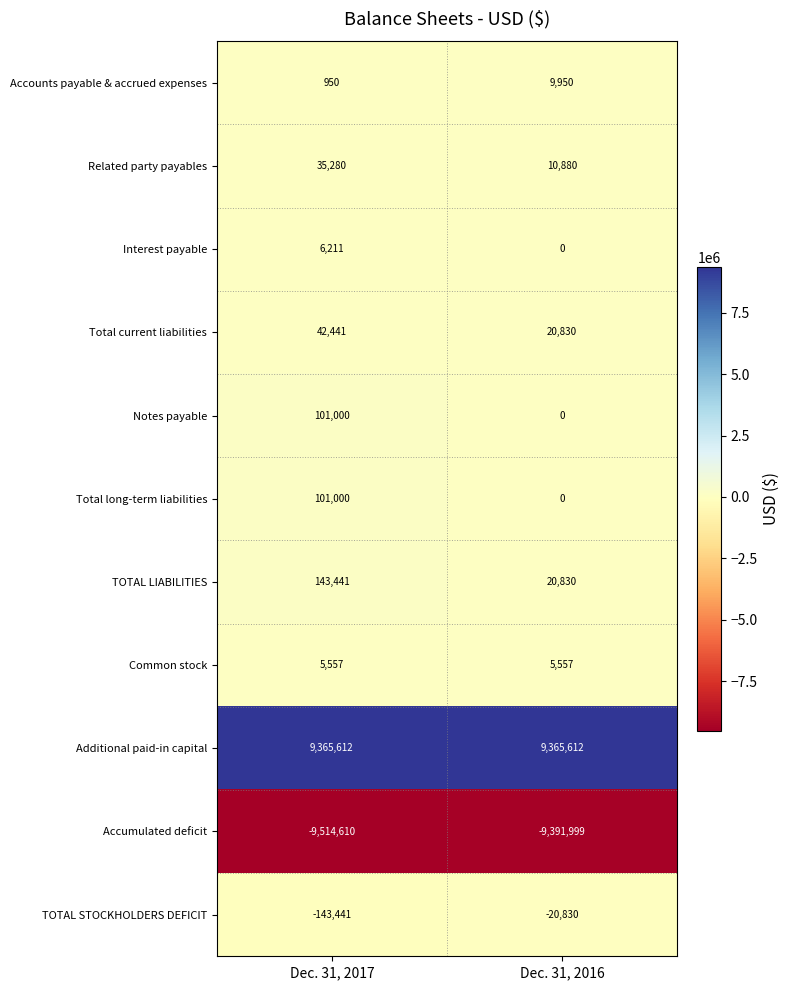

What is the difference between the highest and lowest values at Dec. 31, 2016?

18757611